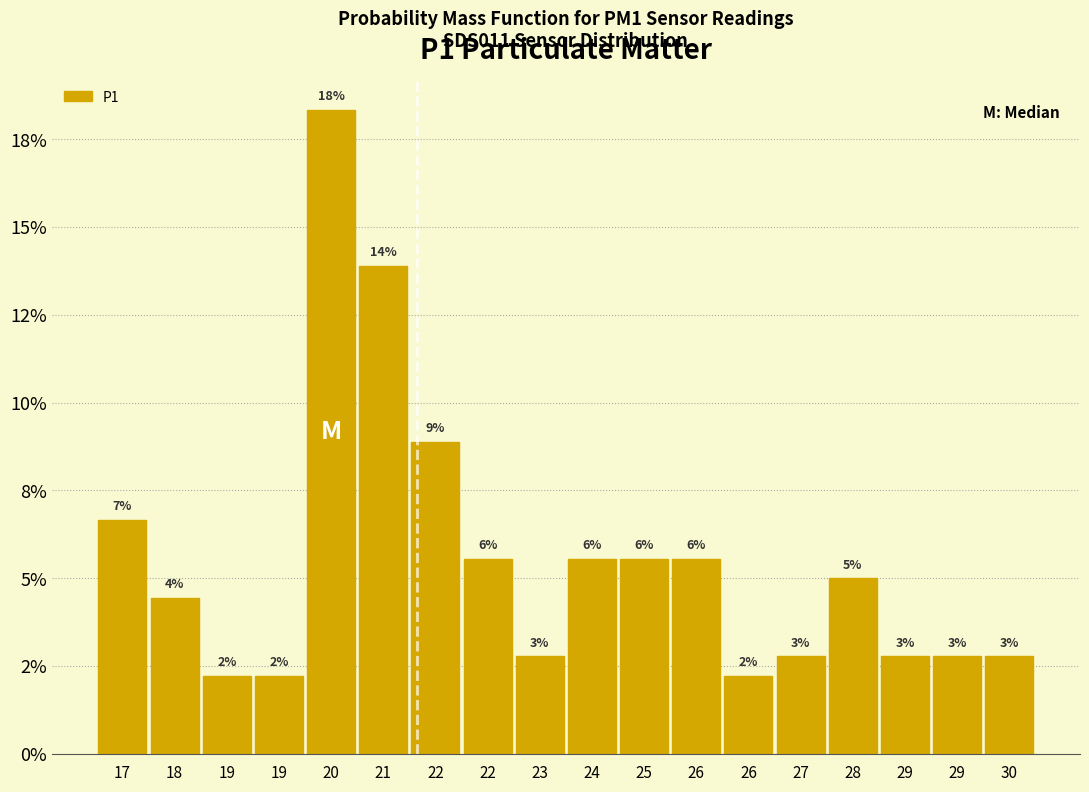

Are the bars horizontal?

No